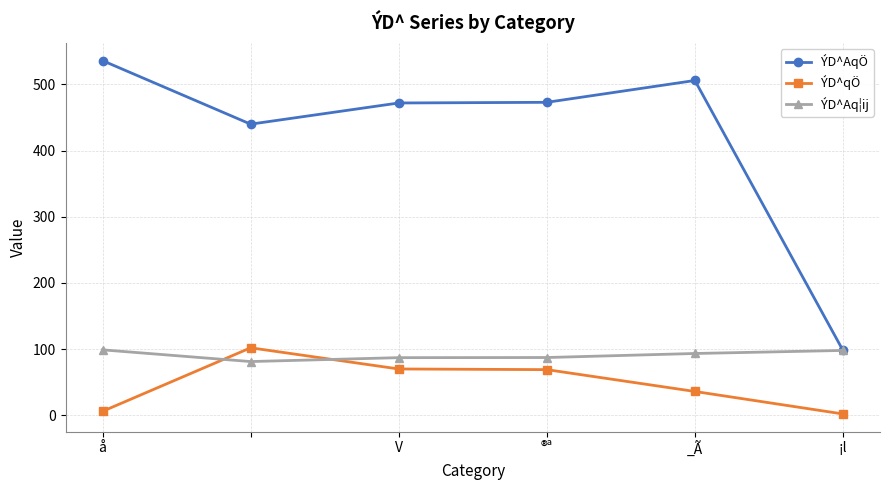

What is the maximum value shown in the chart?

536.0